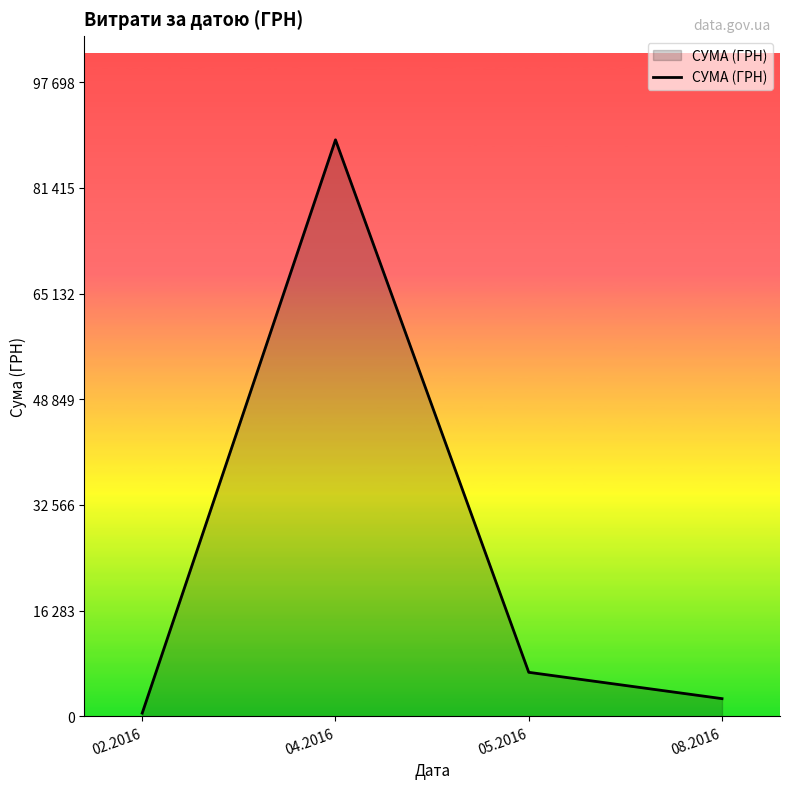

What is the label of the 3rd point from the left?

05.2016